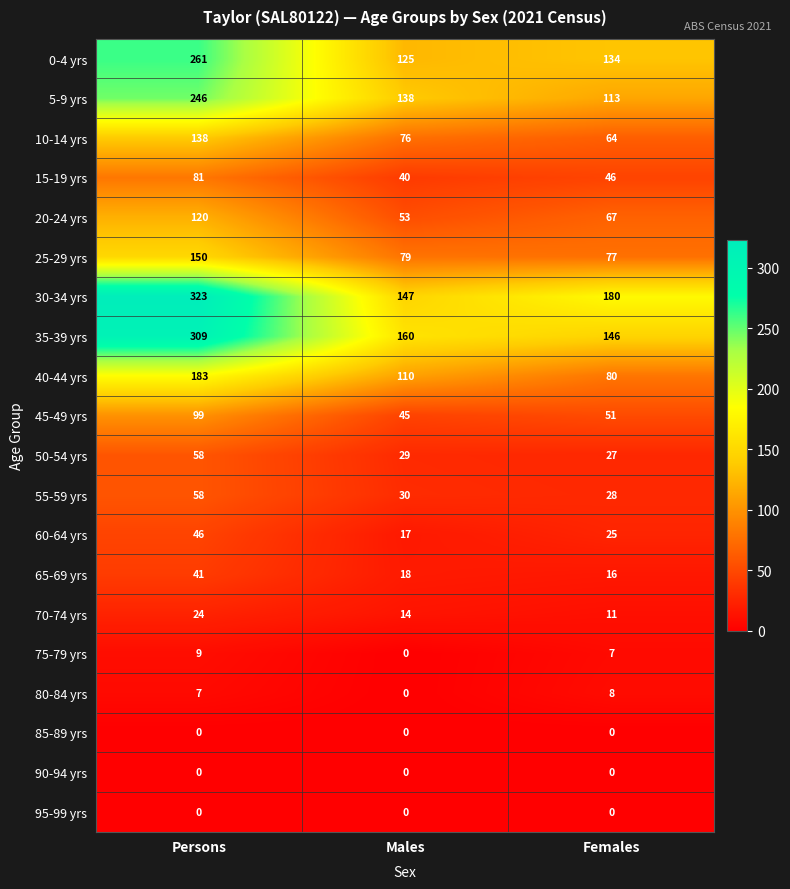

What value does the 0-4 yrs series have at Persons?

261